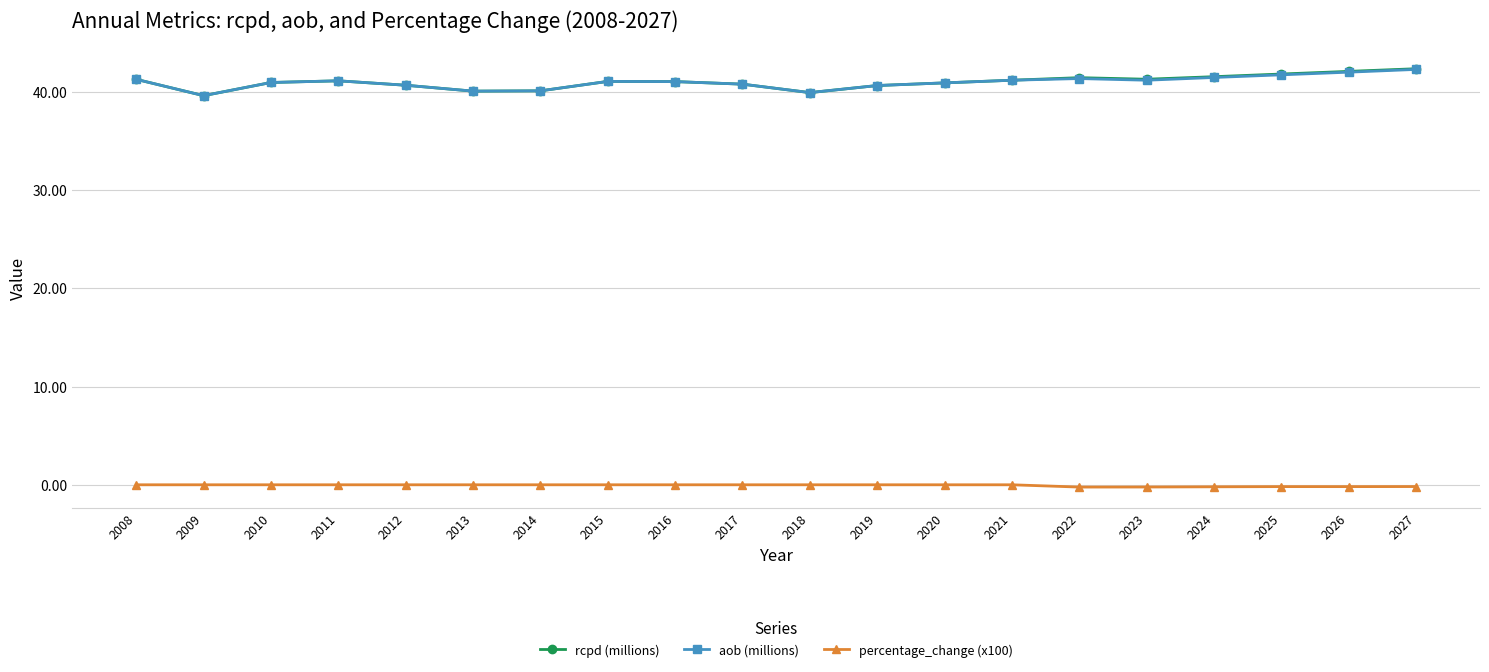

How many categories are shown in the chart?

20